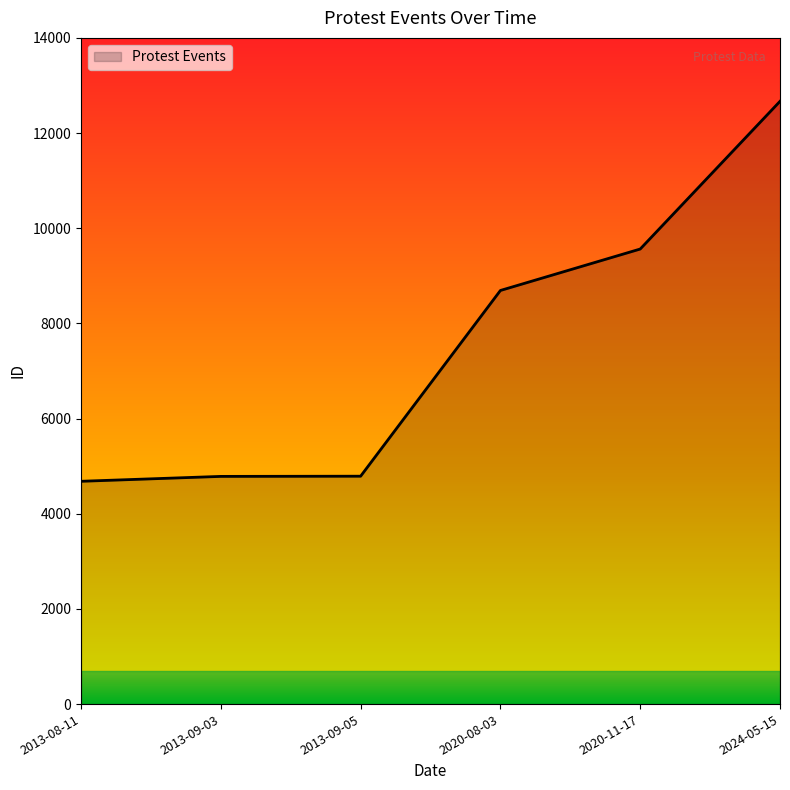

Is it true that the value at 2020-11-17 is 9563?

True